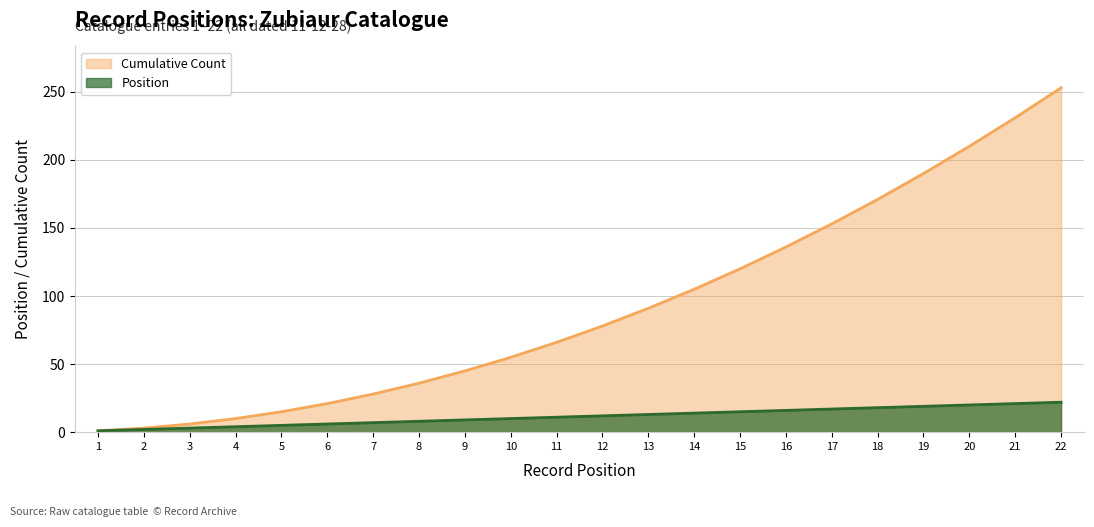

Rank the series by their average value, from lowest to highest.

position, cumulative